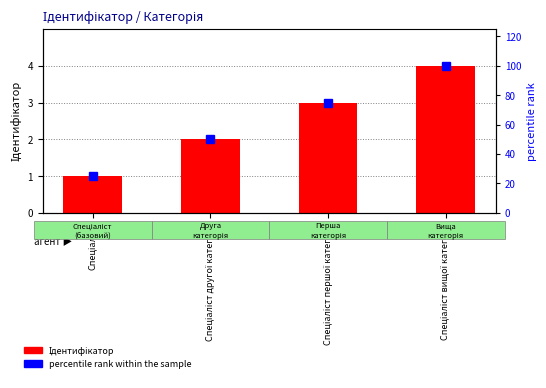

The Ідентифікатор series shows 6 at Спеціаліст вищої категорії. True or false?

False